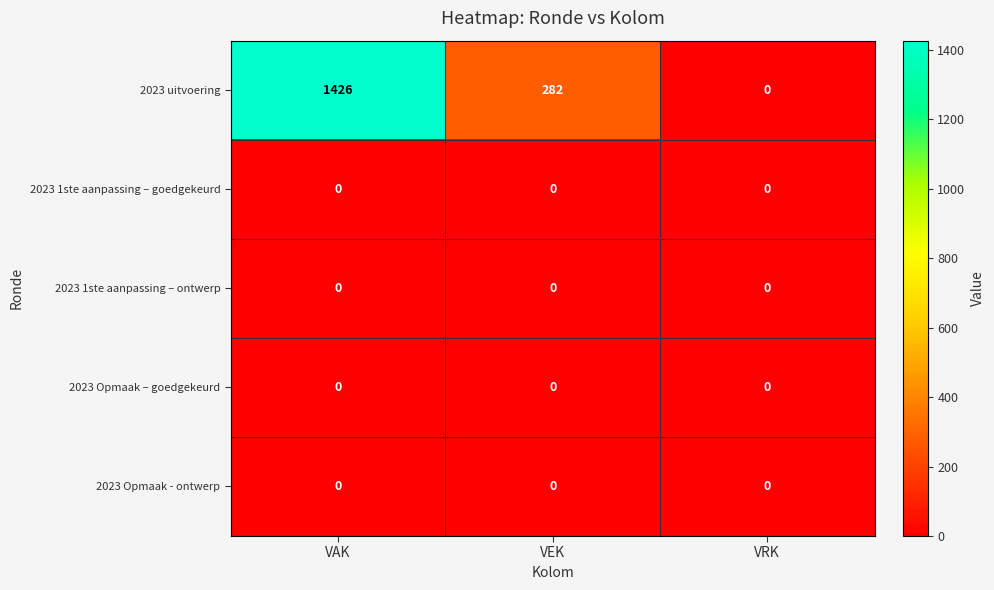

Is the value of 2023 1ste aanpassing – ontwerp at VAK greater than the value of 2023 uitvoering at VEK?

No